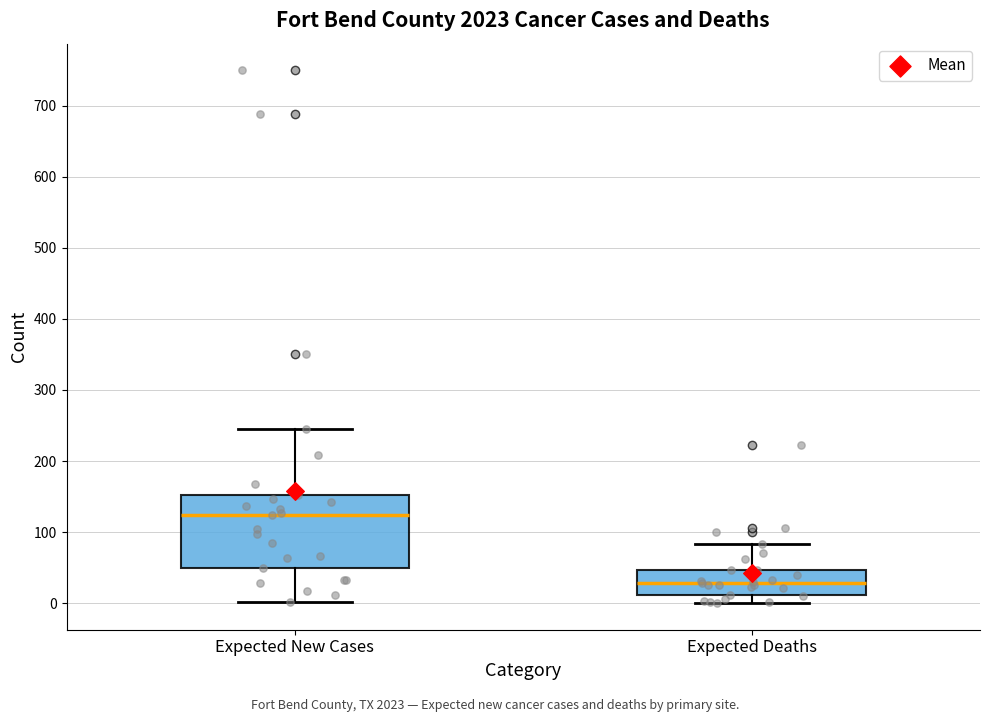

Reading left to right, transcribe this box plot: for each box, give where its median line is, the range the box spans, and where its two whiskers end, as read against the y-axis. The values are not printed on the chart, so give them approximately, as read against the axis.

Expected New Cases: median 120, box 50 to 150, whiskers 0 to 250
Expected Deaths: median 30, box 10 to 50, whiskers 0 to 80